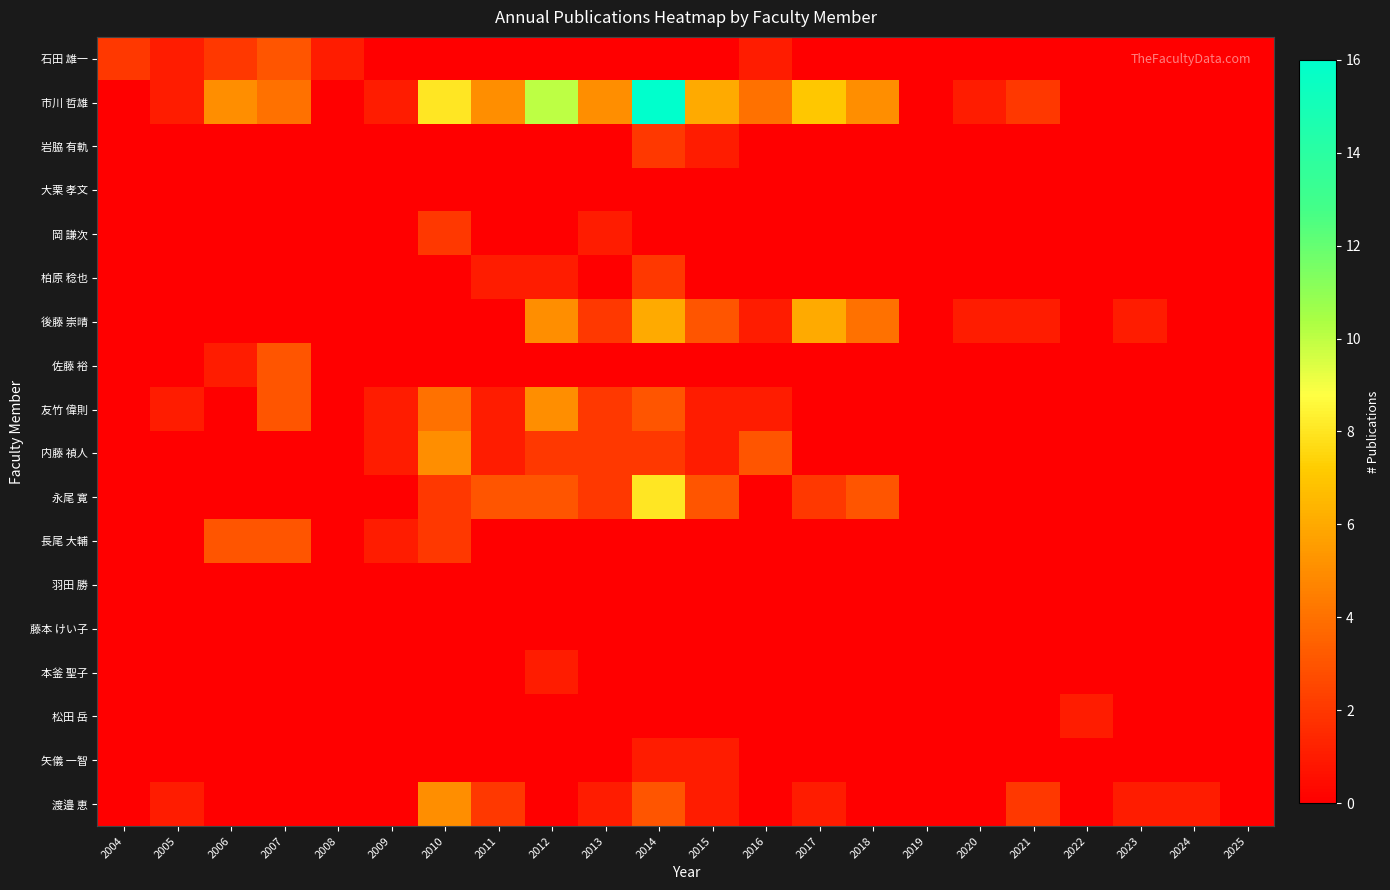

Reading left to right, list all the values displayed in this chart.

石田 雄一: 2004=2	2005=1	2006=2	2007=3	2008=1	2009=0	2010=0	2011=0	2012=0	2013=0	2014=0	2015=0	2016=1	2017=0	2018=0	2019=0	2020=0	2021=0	2022=0	2023=0	2024=0	2025=0
市川 哲雄: 2004=0	2005=1	2006=5	2007=4	2008=0	2009=1	2010=8	2011=5	2012=10	2013=5	2014=16	2015=6	2016=4	2017=7	2018=5	2019=0	2020=1	2021=2	2022=0	2023=0	2024=0	2025=0
岩脇 有軌: 2004=0	2005=0	2006=0	2007=0	2008=0	2009=0	2010=0	2011=0	2012=0	2013=0	2014=2	2015=1	2016=0	2017=0	2018=0	2019=0	2020=0	2021=0	2022=0	2023=0	2024=0	2025=0
大栗 孝文: 2004=0	2005=0	2006=0	2007=0	2008=0	2009=0	2010=0	2011=0	2012=0	2013=0	2014=0	2015=0	2016=0	2017=0	2018=0	2019=0	2020=0	2021=0	2022=0	2023=0	2024=0	2025=0
岡 謙次: 2004=0	2005=0	2006=0	2007=0	2008=0	2009=0	2010=2	2011=0	2012=0	2013=1	2014=0	2015=0	2016=0	2017=0	2018=0	2019=0	2020=0	2021=0	2022=0	2023=0	2024=0	2025=0
柏原 稔也: 2004=0	2005=0	2006=0	2007=0	2008=0	2009=0	2010=0	2011=1	2012=1	2013=0	2014=2	2015=0	2016=0	2017=0	2018=0	2019=0	2020=0	2021=0	2022=0	2023=0	2024=0	2025=0
後藤 崇晴: 2004=0	2005=0	2006=0	2007=0	2008=0	2009=0	2010=0	2011=0	2012=5	2013=2	2014=6	2015=3	2016=1	2017=6	2018=4	2019=0	2020=1	2021=1	2022=0	2023=1	2024=0	2025=0
佐藤 裕: 2004=0	2005=0	2006=1	2007=3	2008=0	2009=0	2010=0	2011=0	2012=0	2013=0	2014=0	2015=0	2016=0	2017=0	2018=0	2019=0	2020=0	2021=0	2022=0	2023=0	2024=0	2025=0
友竹 偉則: 2004=0	2005=1	2006=0	2007=3	2008=0	2009=1	2010=4	2011=1	2012=5	2013=2	2014=3	2015=1	2016=1	2017=0	2018=0	2019=0	2020=0	2021=0	2022=0	2023=0	2024=0	2025=0
内藤 禎人: 2004=0	2005=0	2006=0	2007=0	2008=0	2009=1	2010=5	2011=1	2012=2	2013=2	2014=2	2015=1	2016=3	2017=0	2018=0	2019=0	2020=0	2021=0	2022=0	2023=0	2024=0	2025=0
永尾 寛: 2004=0	2005=0	2006=0	2007=0	2008=0	2009=0	2010=2	2011=3	2012=3	2013=2	2014=8	2015=3	2016=0	2017=2	2018=3	2019=0	2020=0	2021=0	2022=0	2023=0	2024=0	2025=0
長尾 大輔: 2004=0	2005=0	2006=3	2007=3	2008=0	2009=1	2010=2	2011=0	2012=0	2013=0	2014=0	2015=0	2016=0	2017=0	2018=0	2019=0	2020=0	2021=0	2022=0	2023=0	2024=0	2025=0
羽田 勝: 2004=0	2005=0	2006=0	2007=0	2008=0	2009=0	2010=0	2011=0	2012=0	2013=0	2014=0	2015=0	2016=0	2017=0	2018=0	2019=0	2020=0	2021=0	2022=0	2023=0	2024=0	2025=0
藤本 けい子: 2004=0	2005=0	2006=0	2007=0	2008=0	2009=0	2010=0	2011=0	2012=0	2013=0	2014=0	2015=0	2016=0	2017=0	2018=0	2019=0	2020=0	2021=0	2022=0	2023=0	2024=0	2025=0
本釜 聖子: 2004=0	2005=0	2006=0	2007=0	2008=0	2009=0	2010=0	2011=0	2012=1	2013=0	2014=0	2015=0	2016=0	2017=0	2018=0	2019=0	2020=0	2021=0	2022=0	2023=0	2024=0	2025=0
松田 岳: 2004=0	2005=0	2006=0	2007=0	2008=0	2009=0	2010=0	2011=0	2012=0	2013=0	2014=0	2015=0	2016=0	2017=0	2018=0	2019=0	2020=0	2021=0	2022=1	2023=0	2024=0	2025=0
矢儀 一智: 2004=0	2005=0	2006=0	2007=0	2008=0	2009=0	2010=0	2011=0	2012=0	2013=0	2014=1	2015=1	2016=0	2017=0	2018=0	2019=0	2020=0	2021=0	2022=0	2023=0	2024=0	2025=0
渡邉 恵: 2004=0	2005=1	2006=0	2007=0	2008=0	2009=0	2010=5	2011=2	2012=0	2013=1	2014=3	2015=1	2016=0	2017=1	2018=0	2019=0	2020=0	2021=2	2022=0	2023=1	2024=1	2025=0